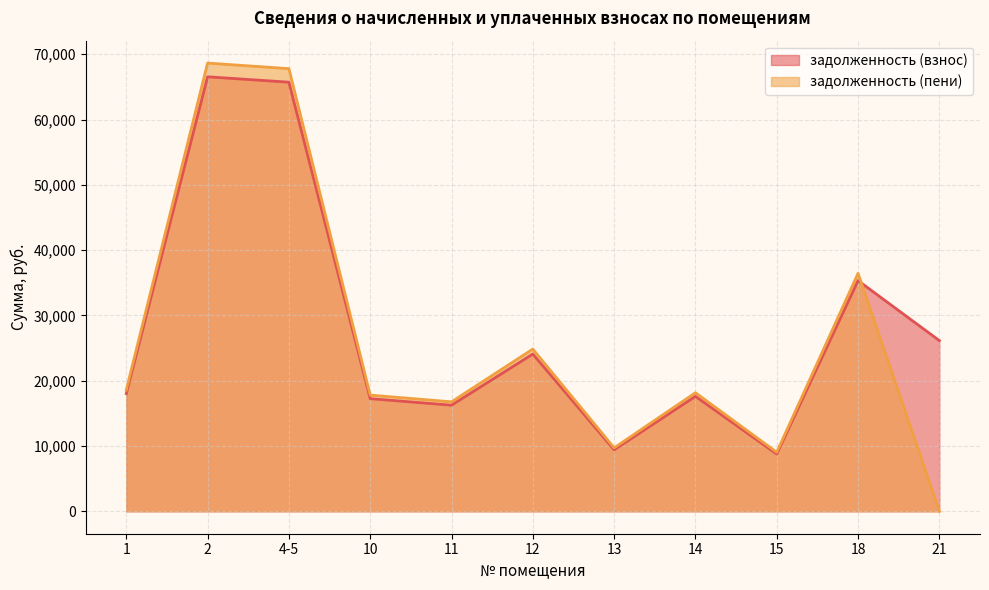

Which category has the highest value in the задолженность (взнос) series?

2